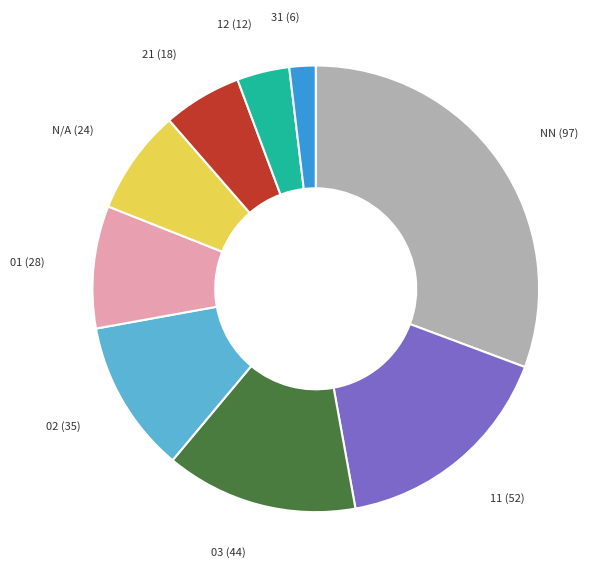

Does any single category account for the majority?

No